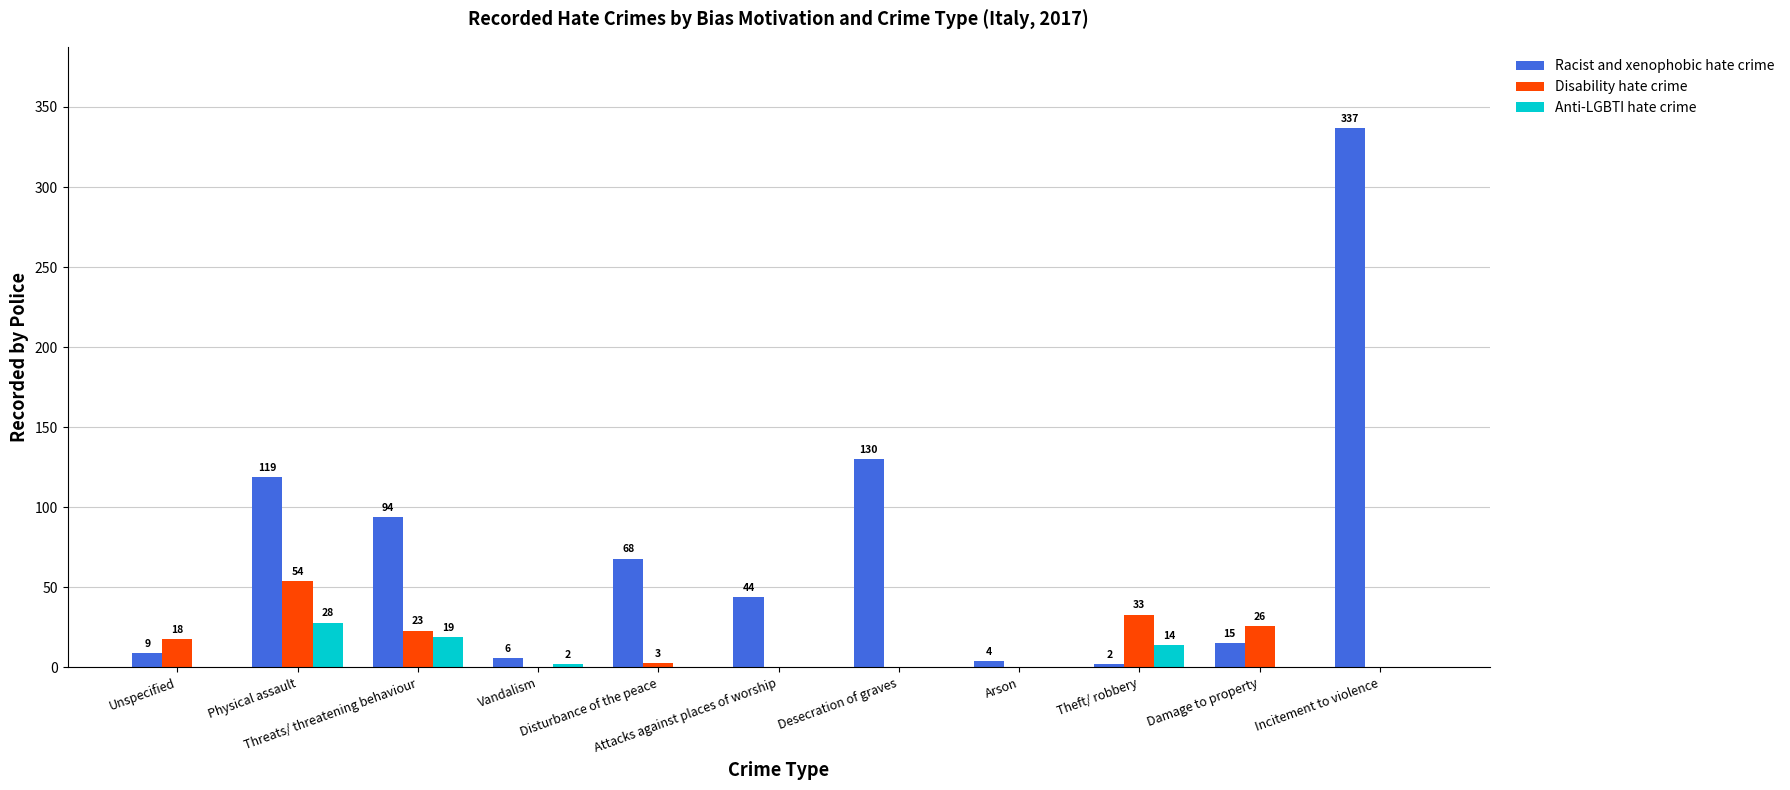

At which category does the chart reach its peak across all series?

Incitement to violence